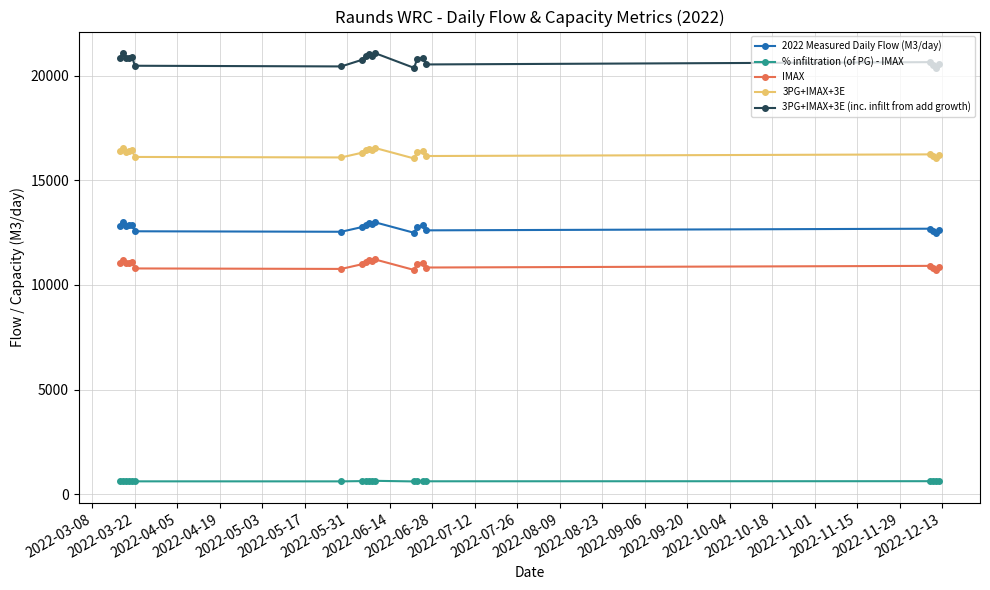

Which series has the largest total across all categories?

3PG+IMAX+3E (inc. infilt from add growth)